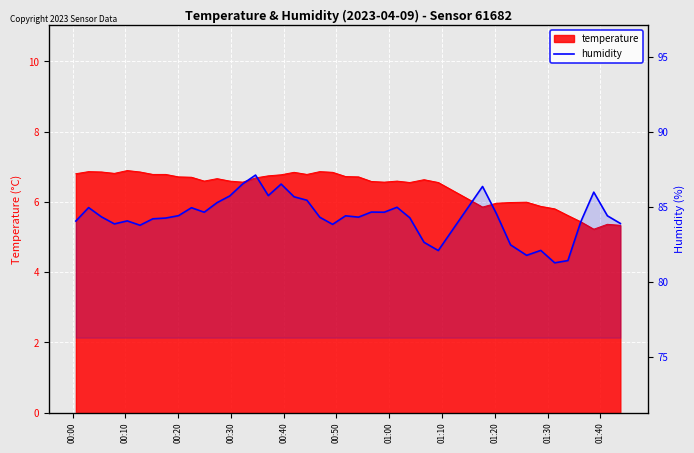

Reading left to right, list all the values displayed in this chart.

84.0	85.0	84.3	83.9	84.1	83.8	84.2	84.2	84.4	84.9	84.6	85.3	85.7	86.5	87.1	85.8	86.5	85.7	85.4	84.3	83.8	84.4	84.3	84.7	84.6	85.0	84.3	82.6	82.1	86.4	84.5	82.5	81.8	82.1	81.3	81.4	84.0	86.0	84.4	83.9